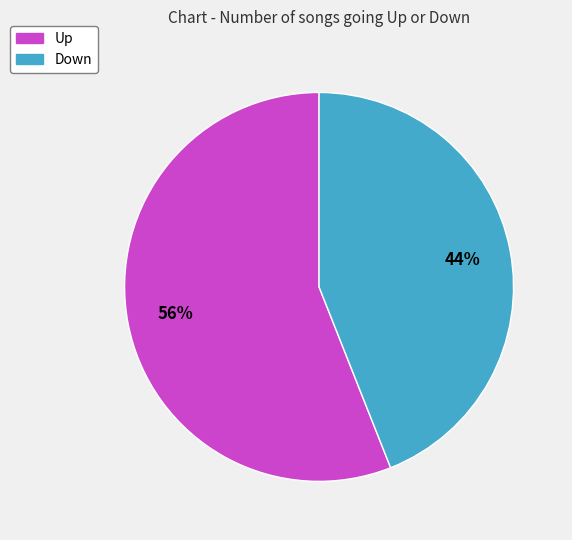

How many slices are in this pie chart?

2